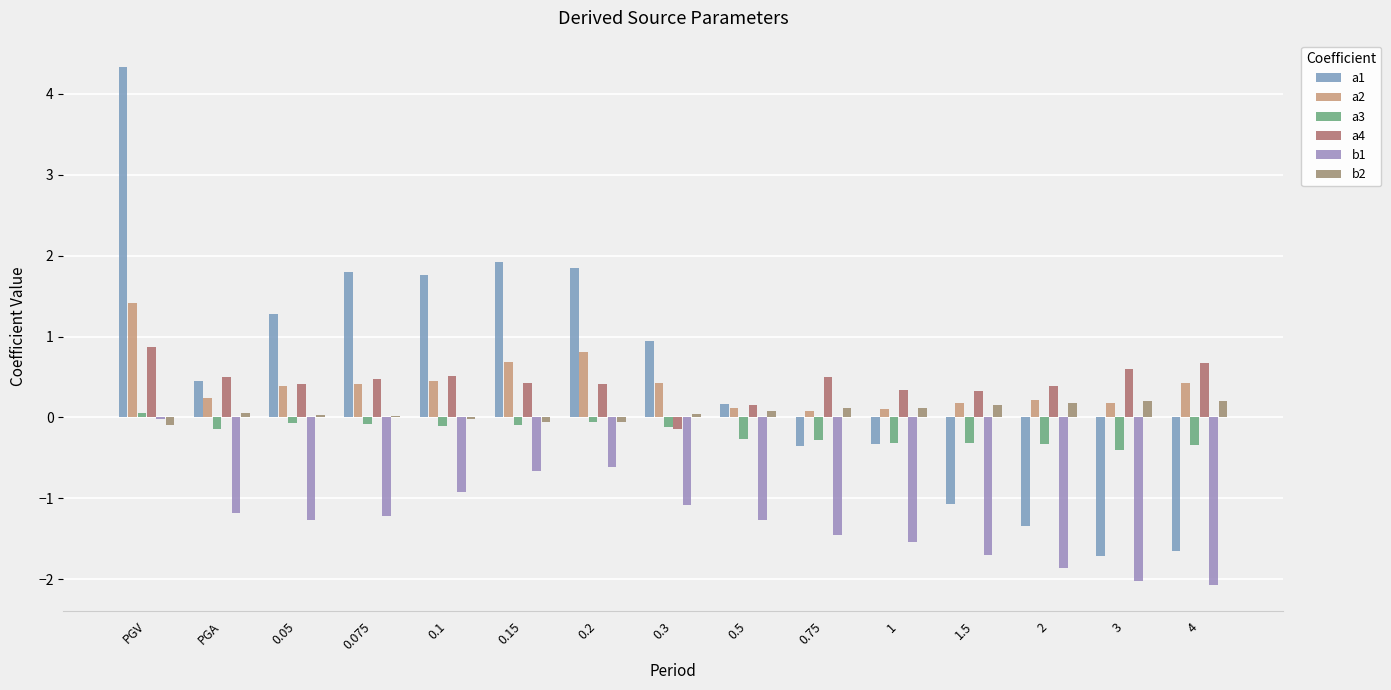

Rank the series at 0.2 from highest to lowest value.

a1, a2, a4, b2, a3, b1